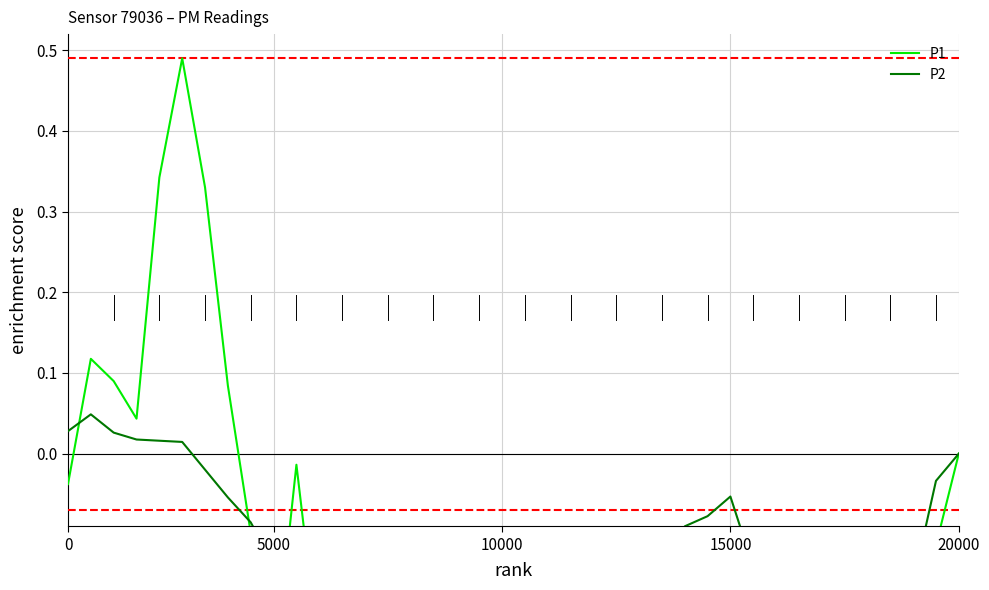

Does the chart have visible grid lines?

Yes